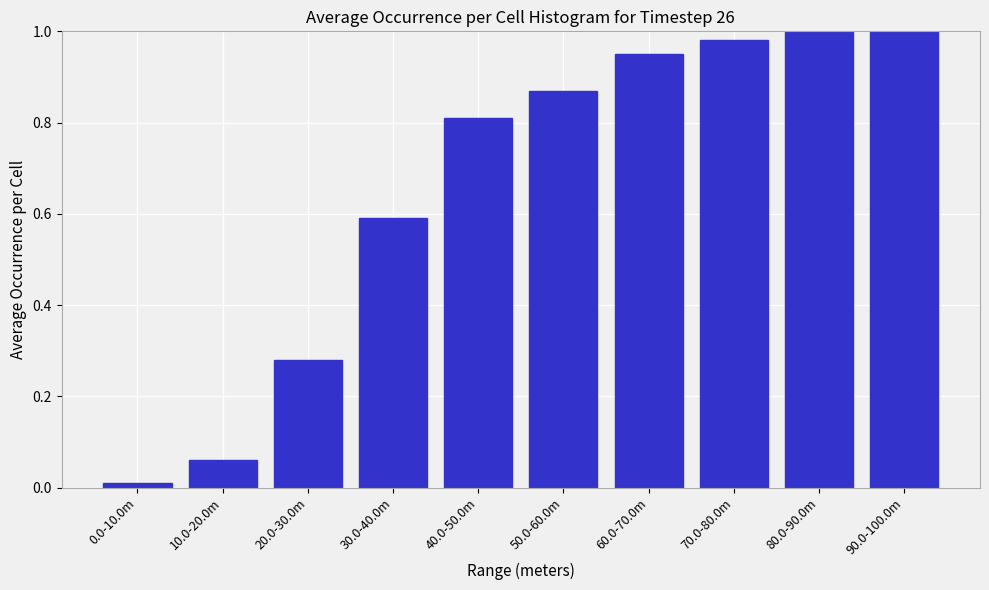

The value at 40.0-50.0m is 0.4. True or false?

False